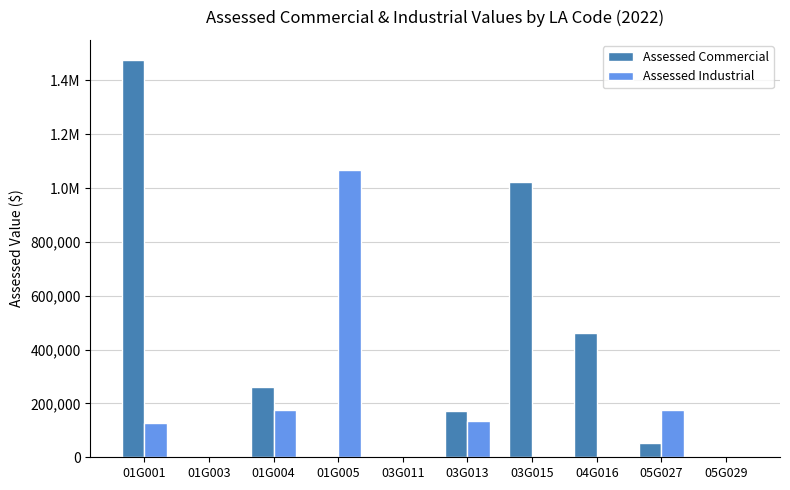

Are the bars grouped side by side (vs. stacked)?

Yes